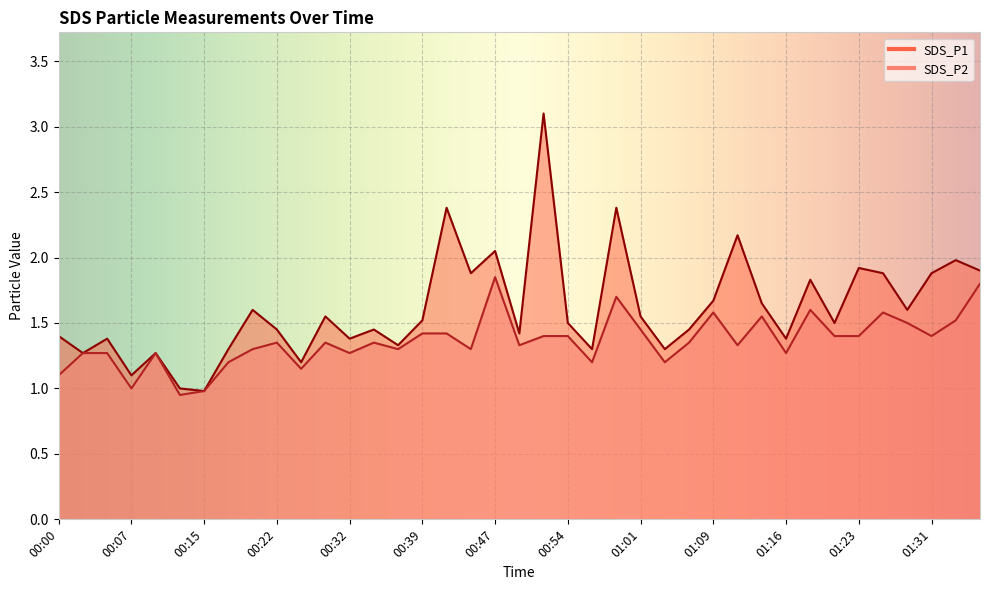

How many values in the SDS_P1 series are below 1?

1